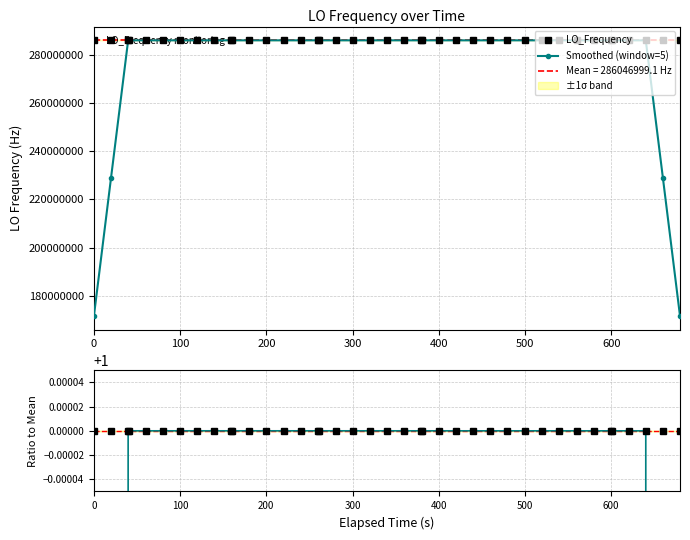

What is the highest value of the Smoothed (window=5) series?

286047000.6